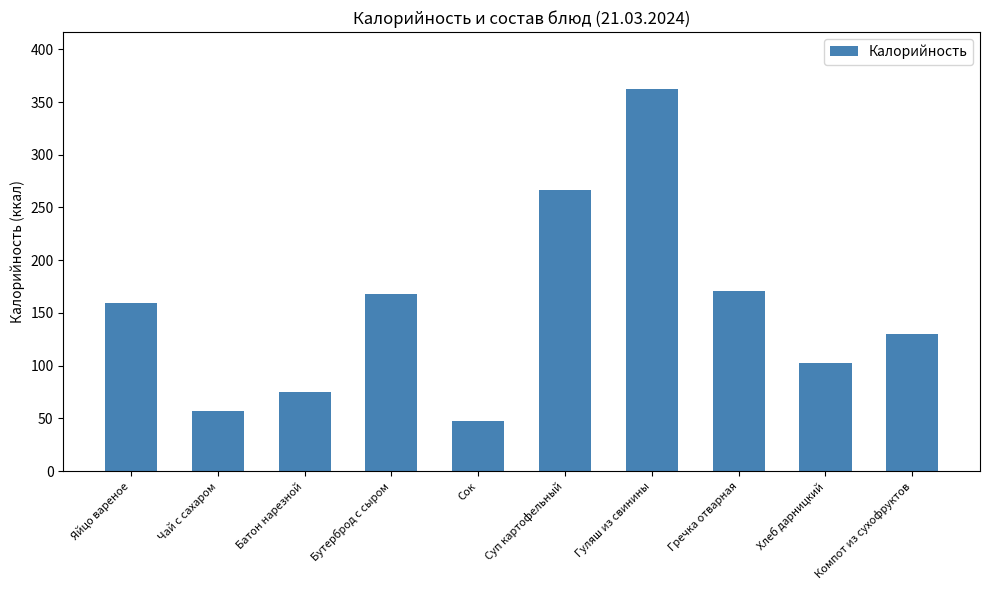

Between Хлеб дарницкий and Суп картофельный, which is larger?

Суп картофельный